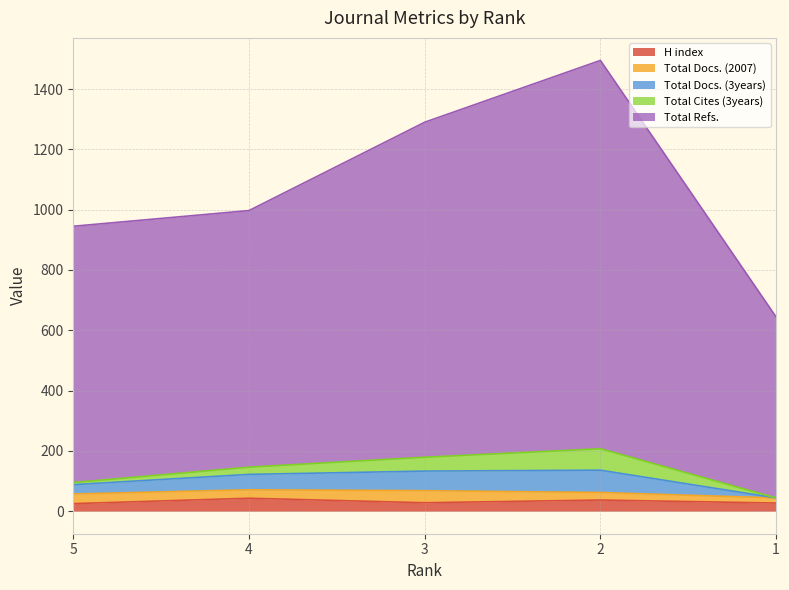

True or false: Total Refs. and H index cross at least once.

False